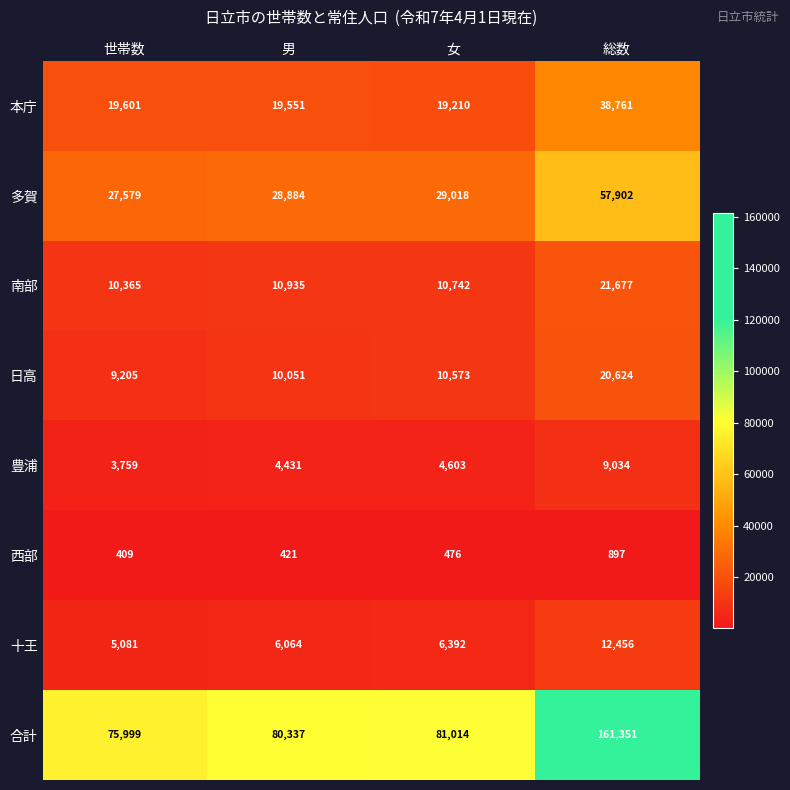

Which series has the largest range (max minus min)?

合計